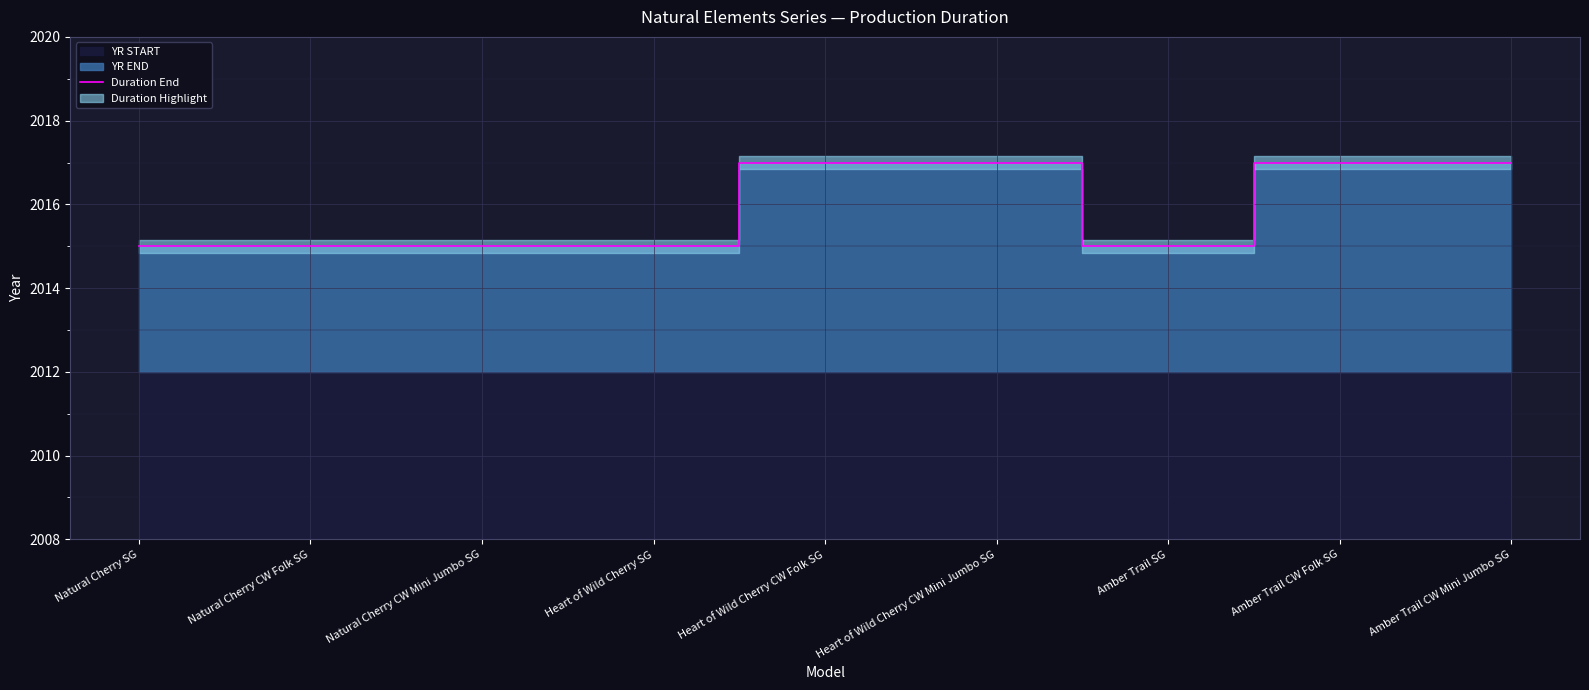

What is the sum of the values at Heart of Wild Cherry SG and Natural Cherry SG?

4030